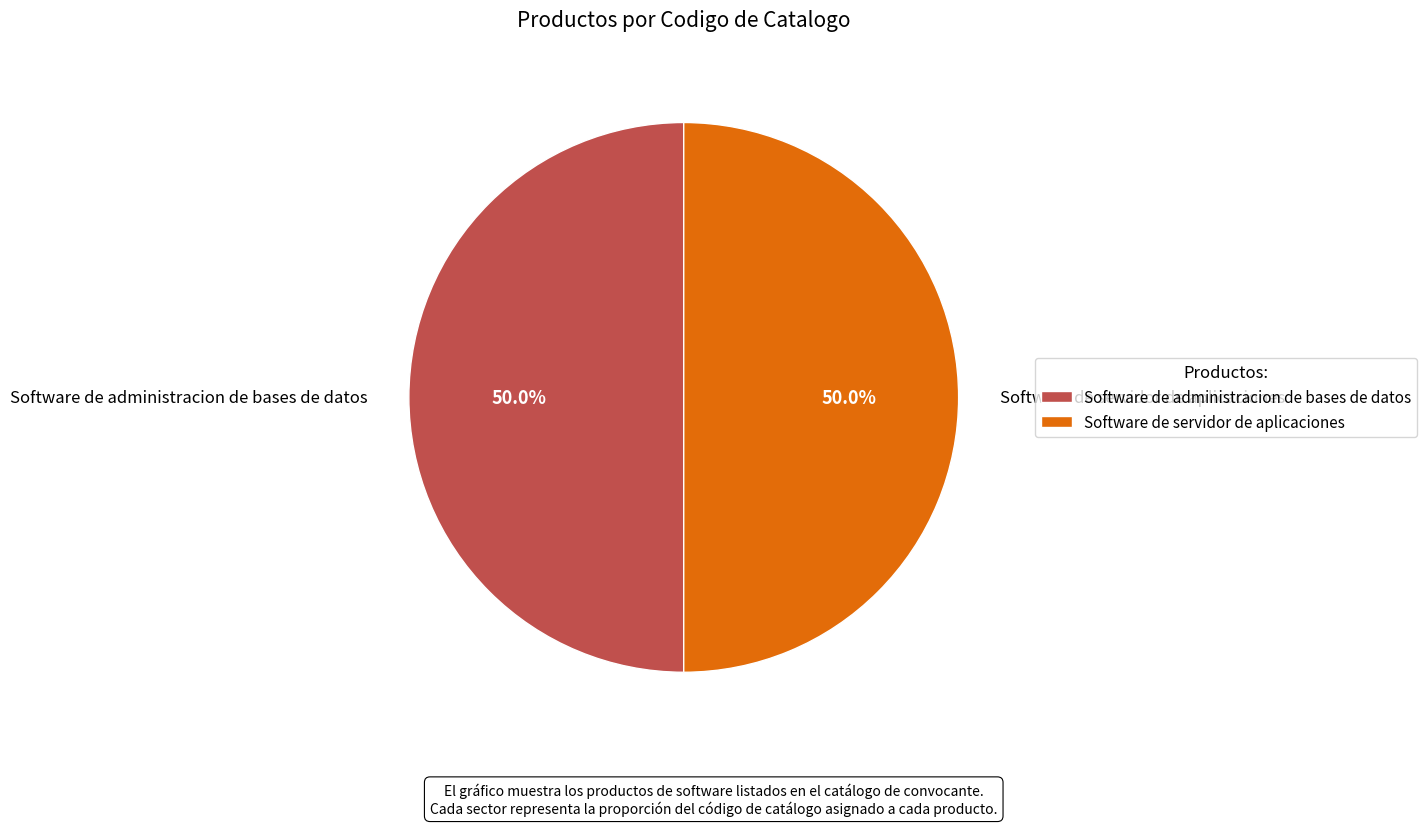

Approximately how many times larger is the value at Software de administracion de bases de datos compared to Software de servidor de aplicaciones?

1.0